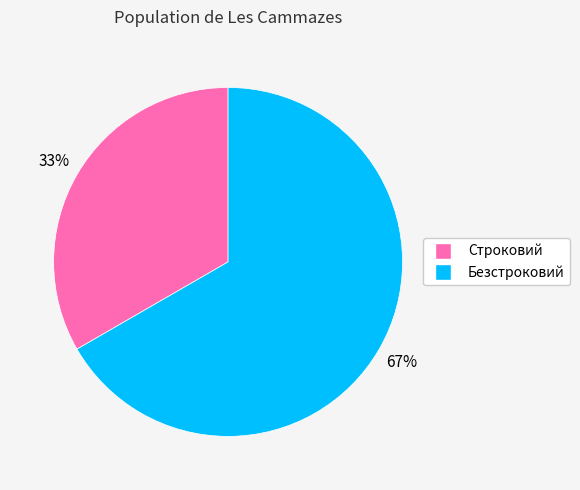

The Безстроковий slice represents 81% of the pie. True or false?

False